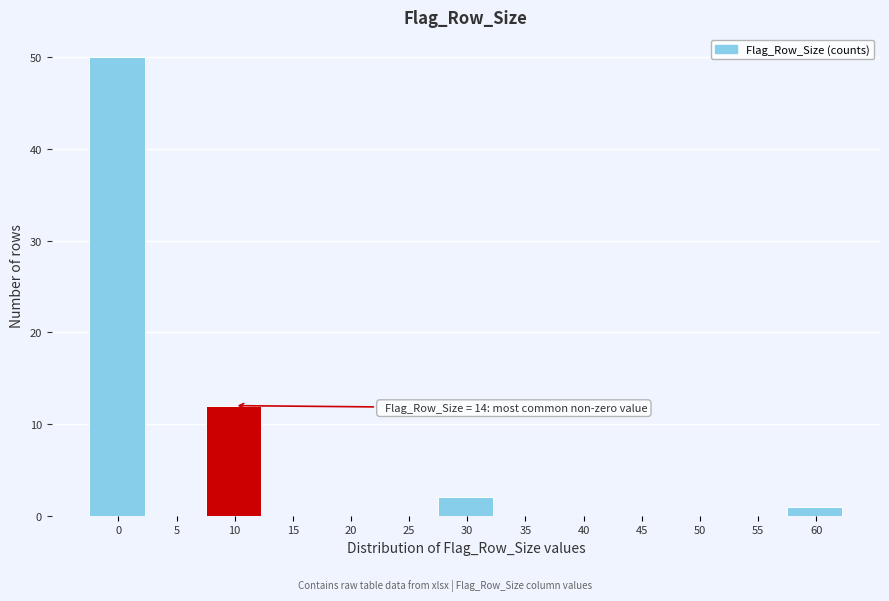

Reading right to left, what are all the values shown in this chart?

60=1	55=0	50=0	45=0	40=0	35=0	30=2	25=0	20=0	15=0	10=12	5=0	0=50